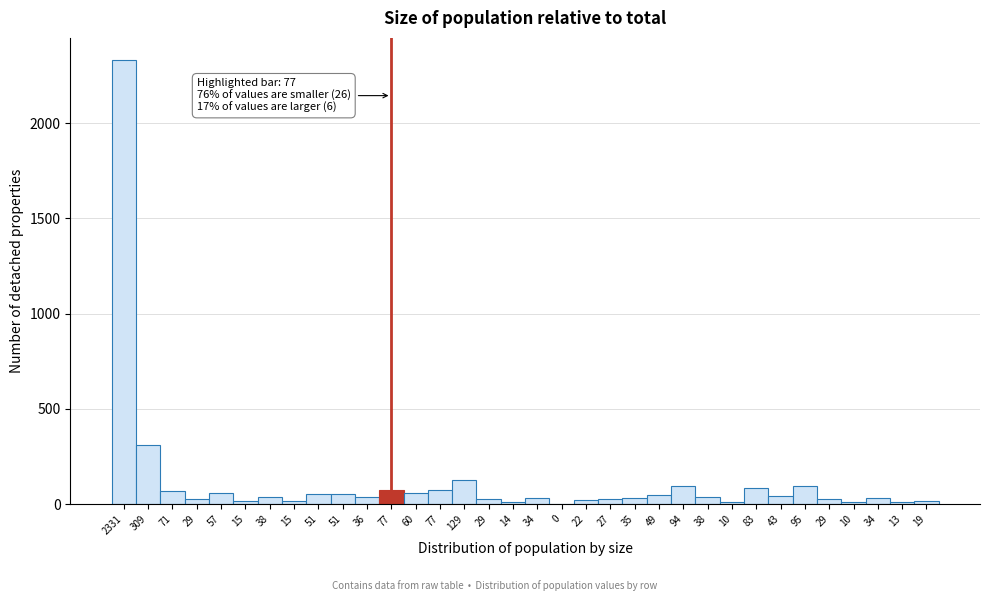

How many categories are shown in the chart?

34